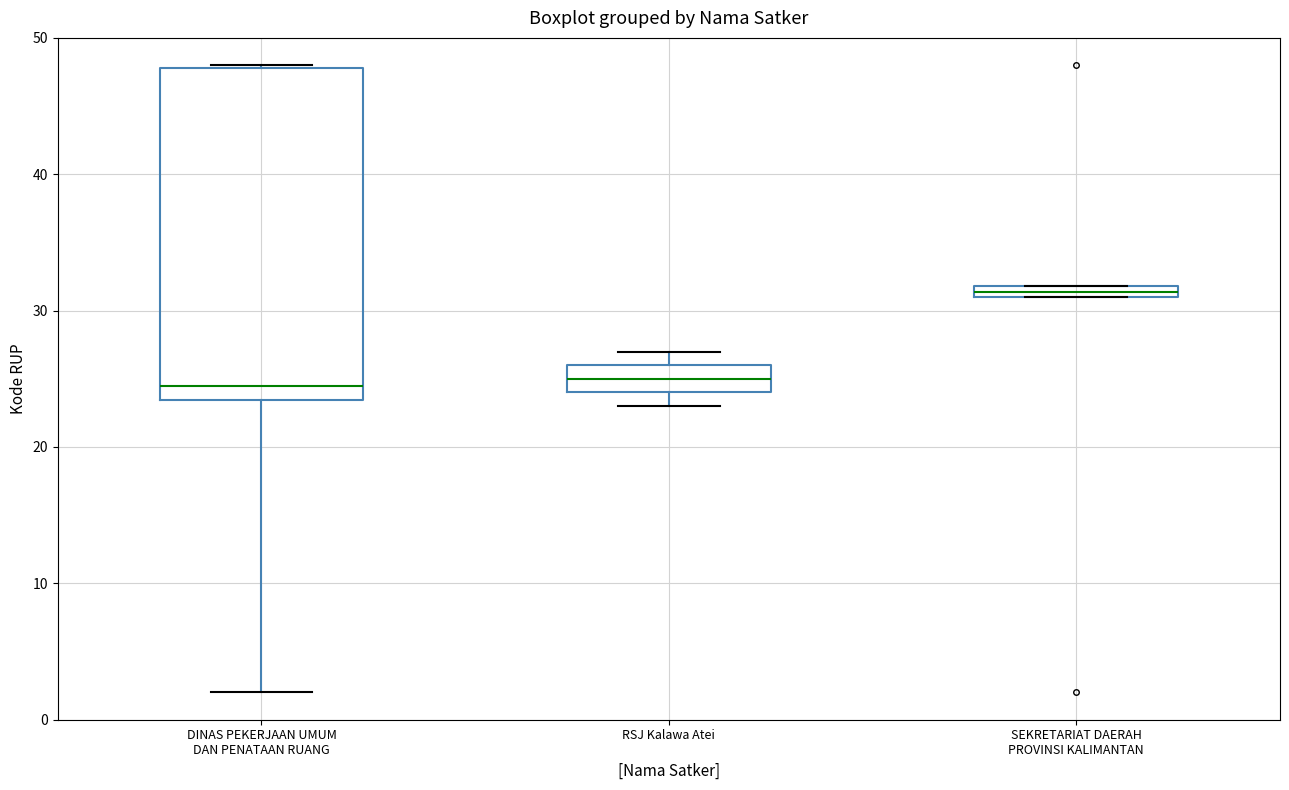

Where is the lower edge of the box for SEKRETARIAT DAERAH PROVINSI KALIMANTAN on the y-axis? The values are not printed on the chart, so give them approximately, as read against the axis.

31